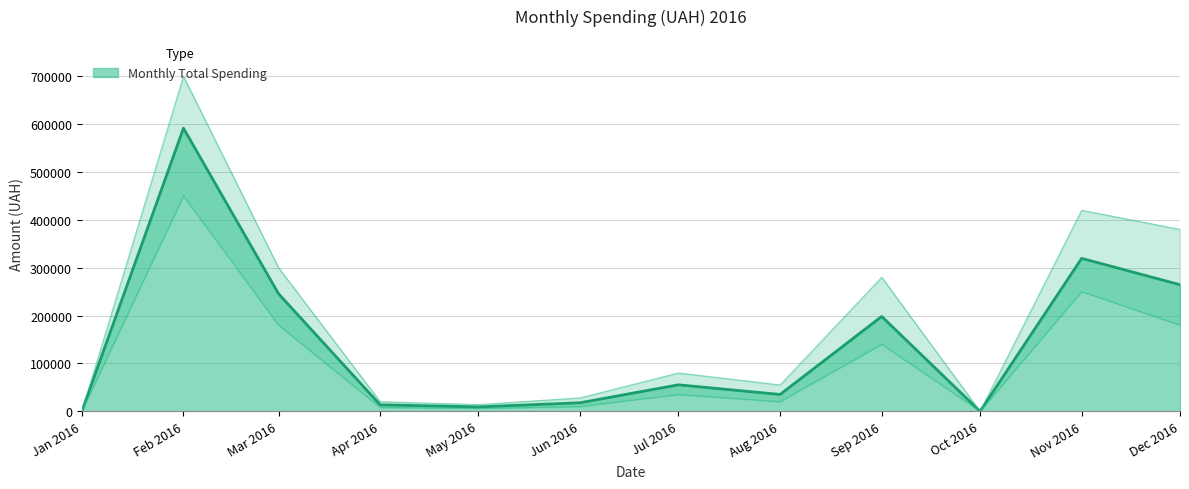

At which label is Monthly Total Spending closest to 295788?

Nov 2016